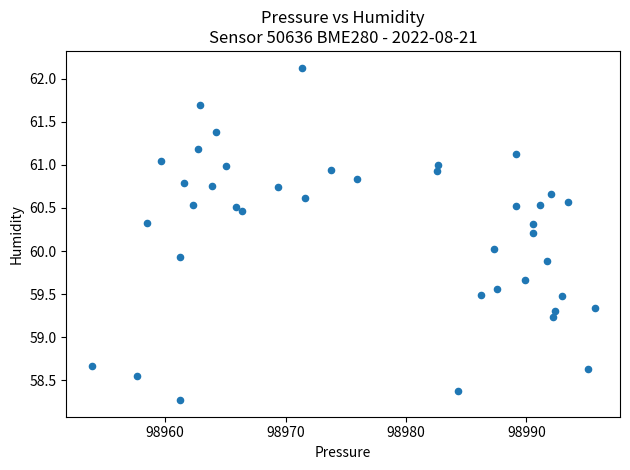

What is the range of X values (max minus min)?

41.8